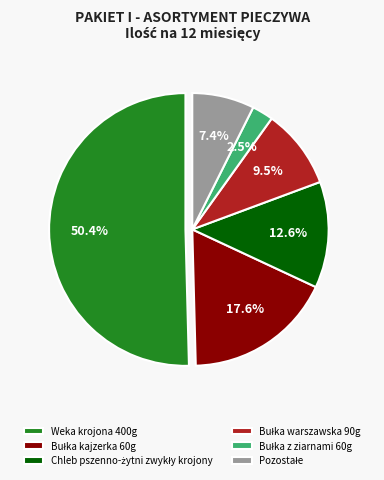

What percentage is NOT represented by Weka krojona 400g?

49.6%